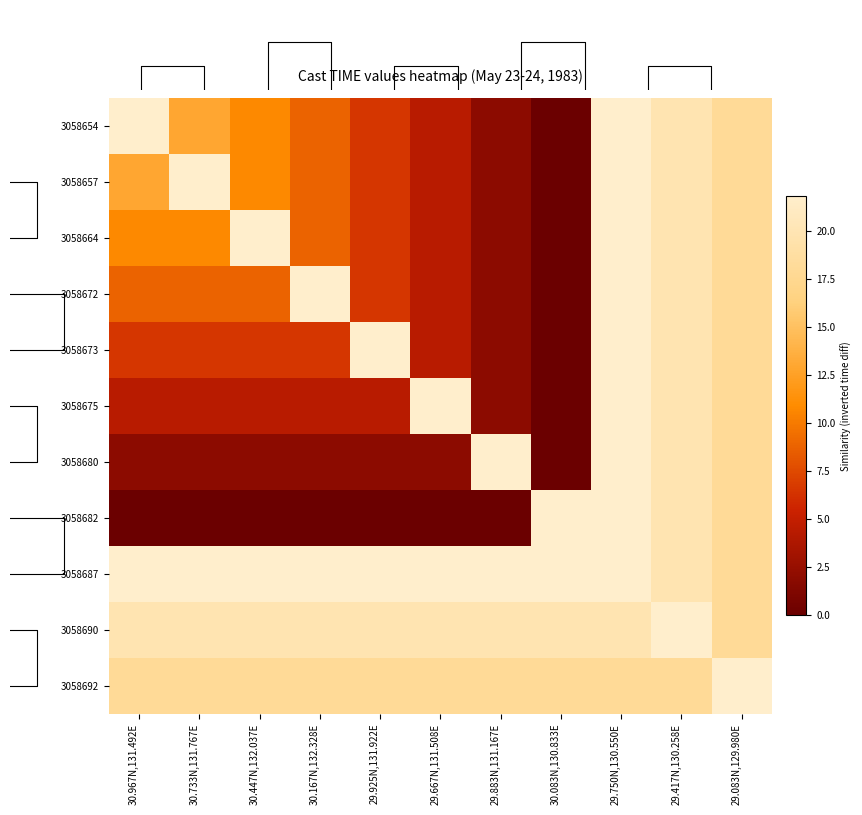

At which category is the sum across all series the highest?

29.750N,130.550E